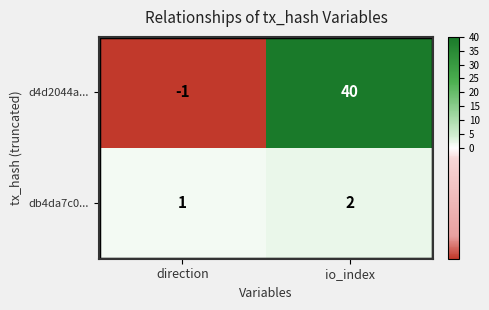

What is the sum of the db4da7c0... values at direction and io_index?

3